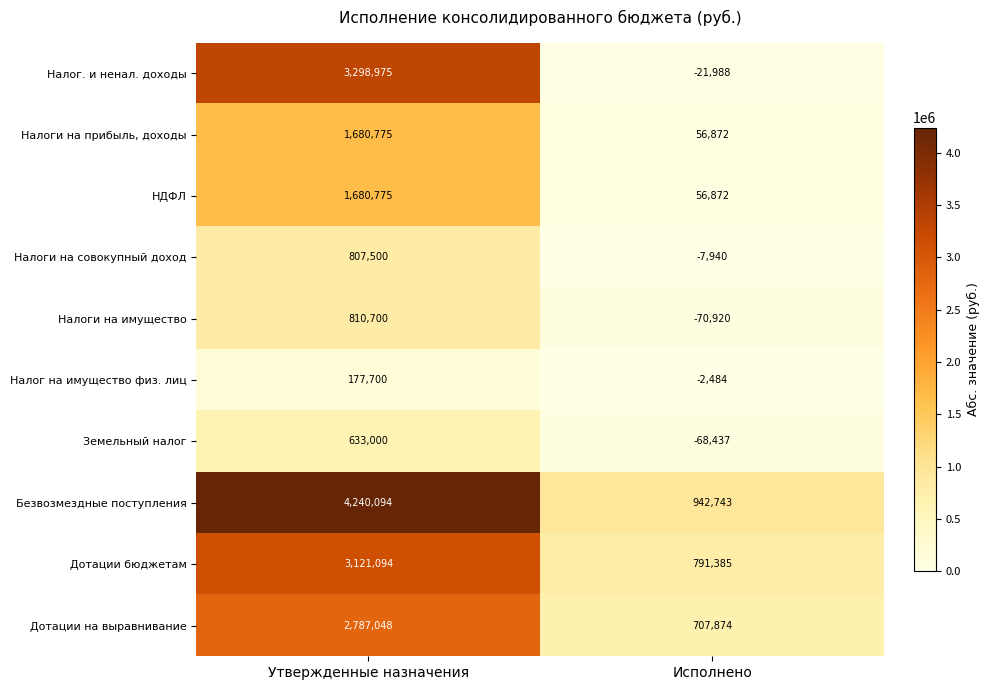

What is the approximate value of Налоги на совокупный доход at Исполнено?

-7940